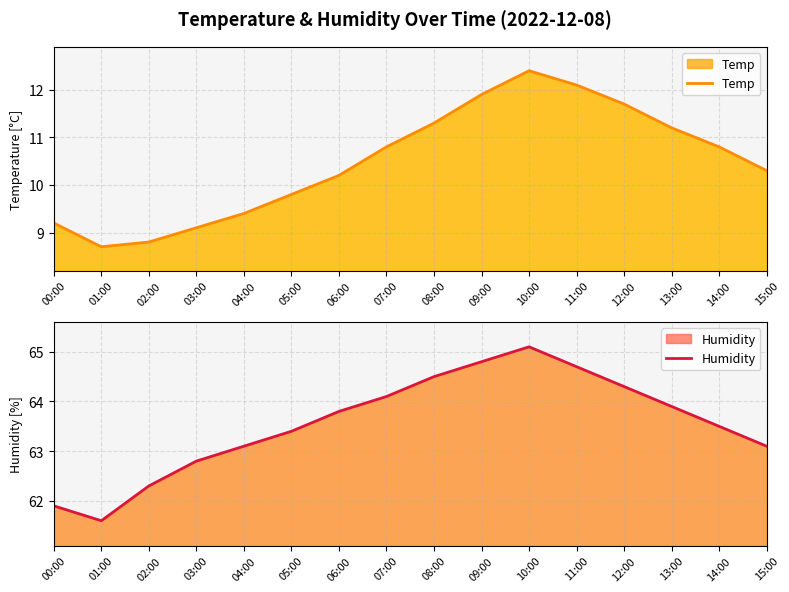

Reading right to left, transcribe all the data shown in this chart.

Temp: 15:00=10.3	14:00=10.8	13:00=11.2	12:00=11.7	11:00=12.1	10:00=12.4	09:00=11.9	08:00=11.3	07:00=10.8	06:00=10.2	05:00=9.8	04:00=9.4	03:00=9.1	02:00=8.8	01:00=8.7	00:00=9.2
Humidity: 15:00=63.1	14:00=63.5	13:00=63.9	12:00=64.3	11:00=64.7	10:00=65.1	09:00=64.8	08:00=64.5	07:00=64.1	06:00=63.8	05:00=63.4	04:00=63.1	03:00=62.8	02:00=62.3	01:00=61.6	00:00=61.9